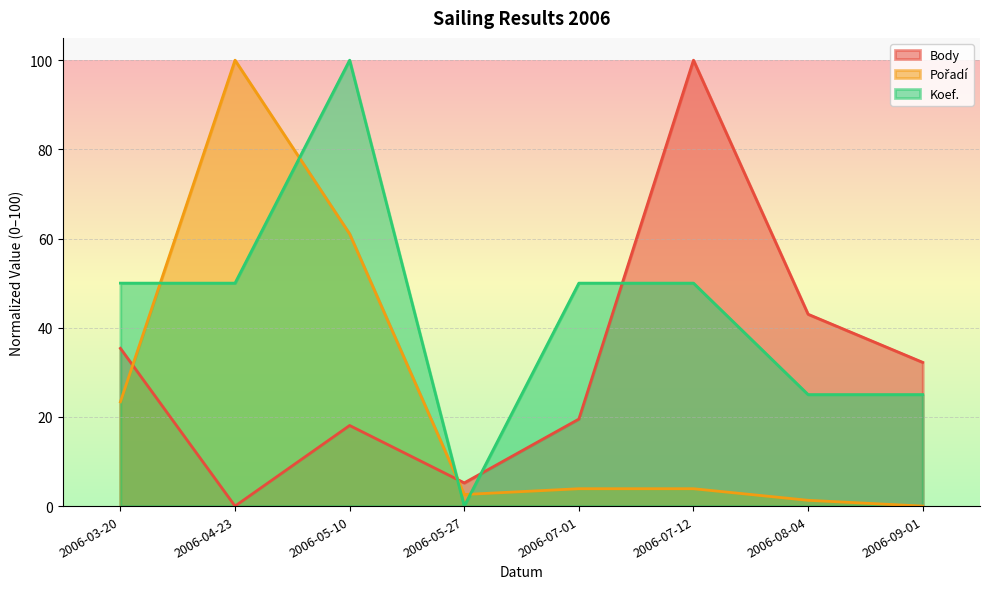

Where does the Koef. series first go above 50?

2006-05-10